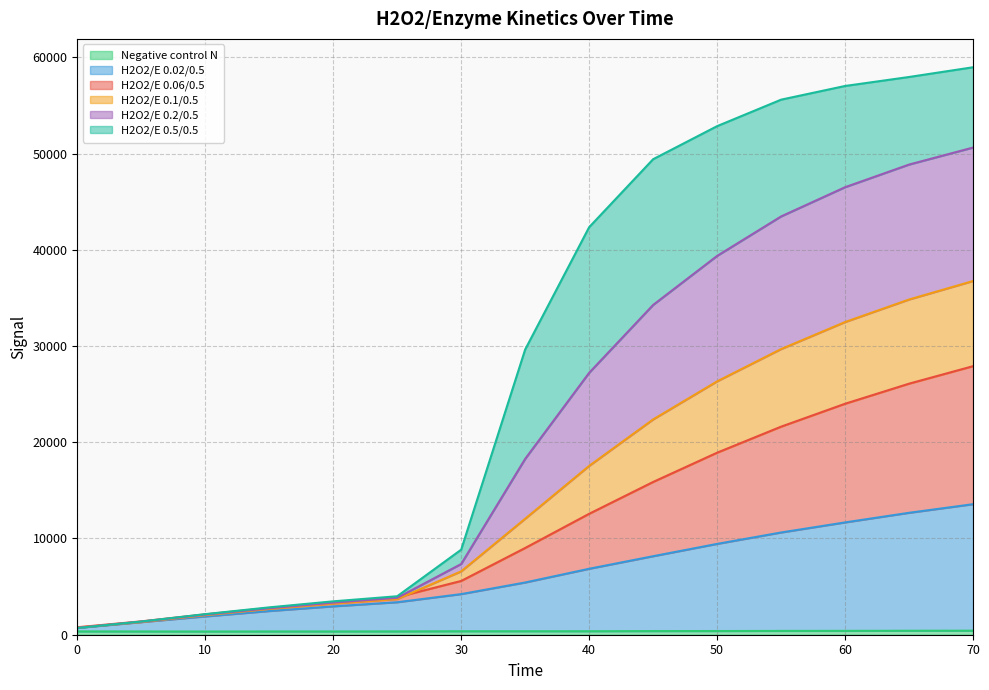

What is the greatest value displayed?

58973